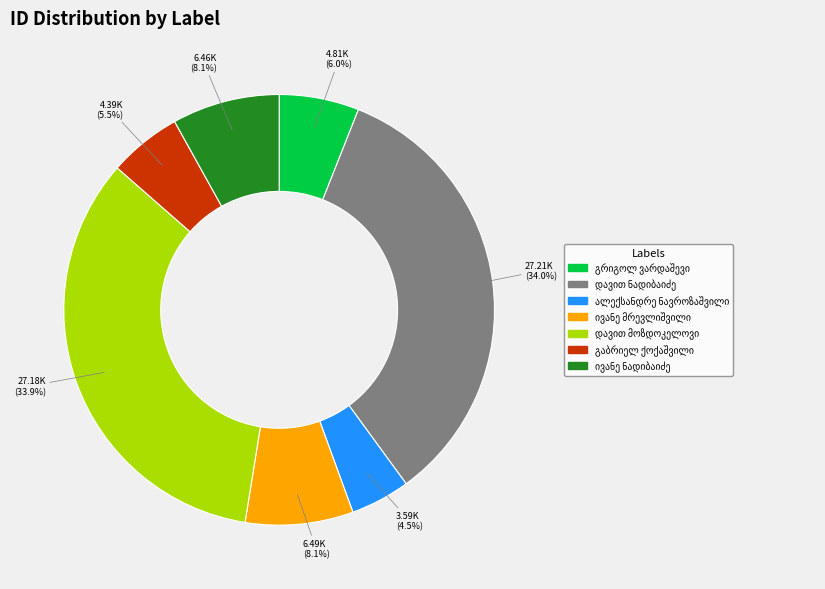

Is there any slice that represents more than half of the pie?

No